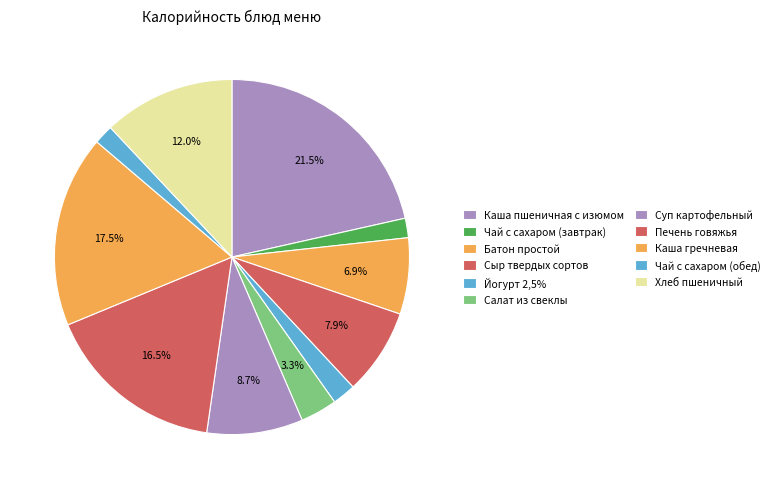

Does any single category account for the majority?

No